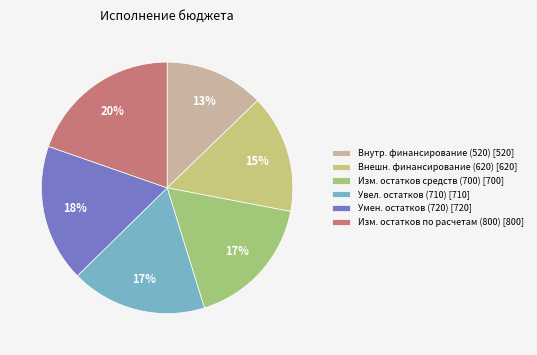

Is it true that Изм. остатков по расчетам (800) [800] is 28% of the pie?

False